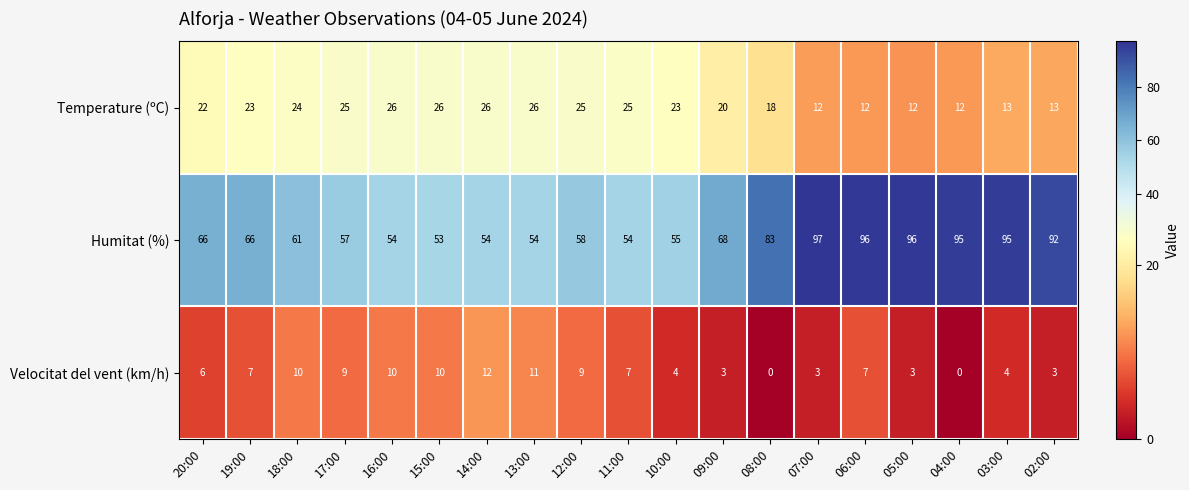

Rank the series by their maximum value, from lowest to highest.

Velocitat del vent (km/h), Temperature (ºC), Humitat (%)